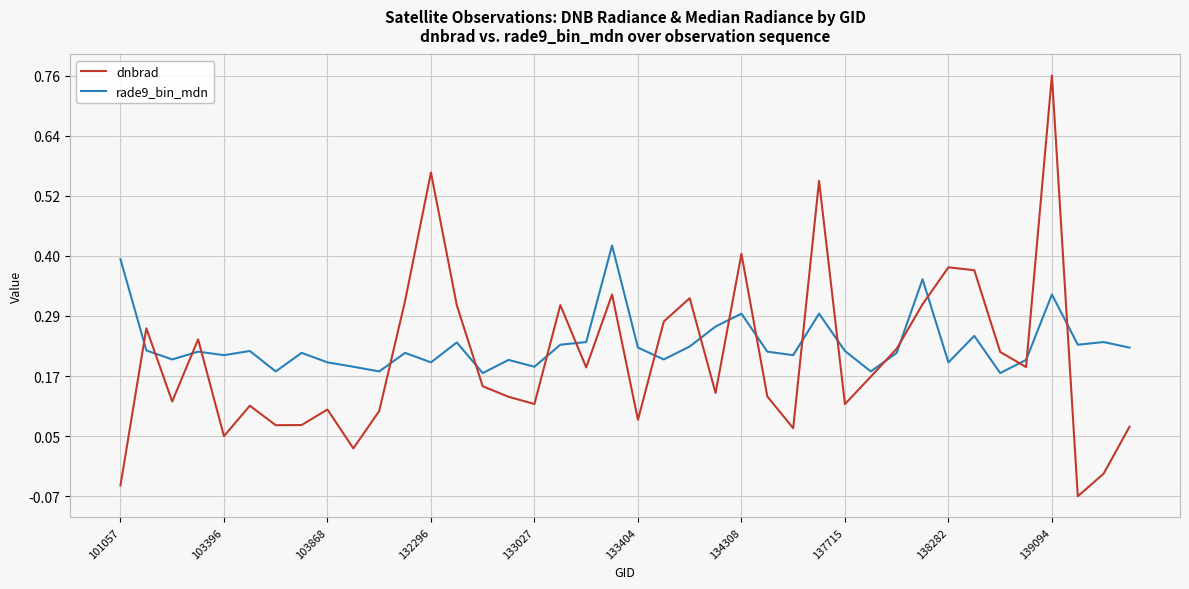

List the series in order of their peak value, lowest first.

rade9_bin_mdn, dnbrad